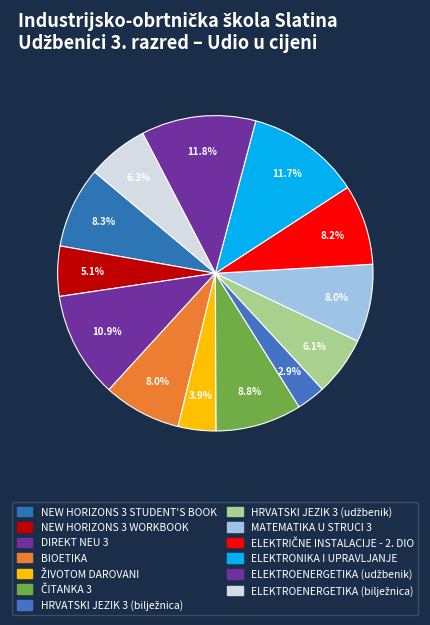

How many segments does this pie chart have?

13